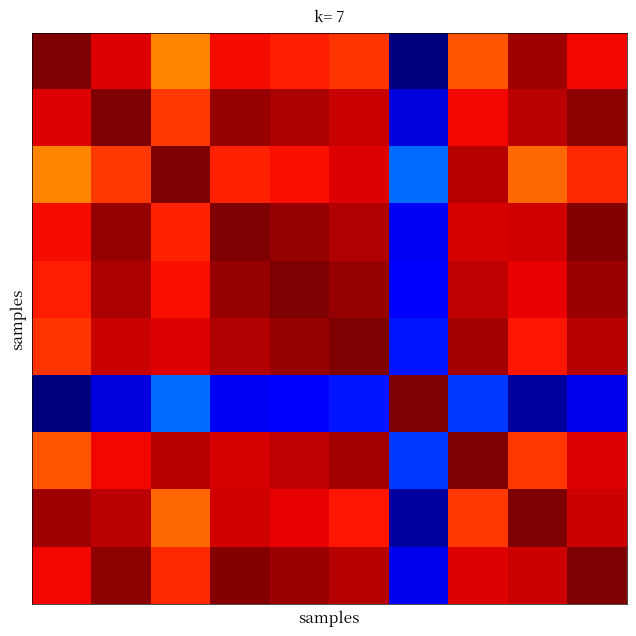

What is the maximum value shown in the chart?

6.4